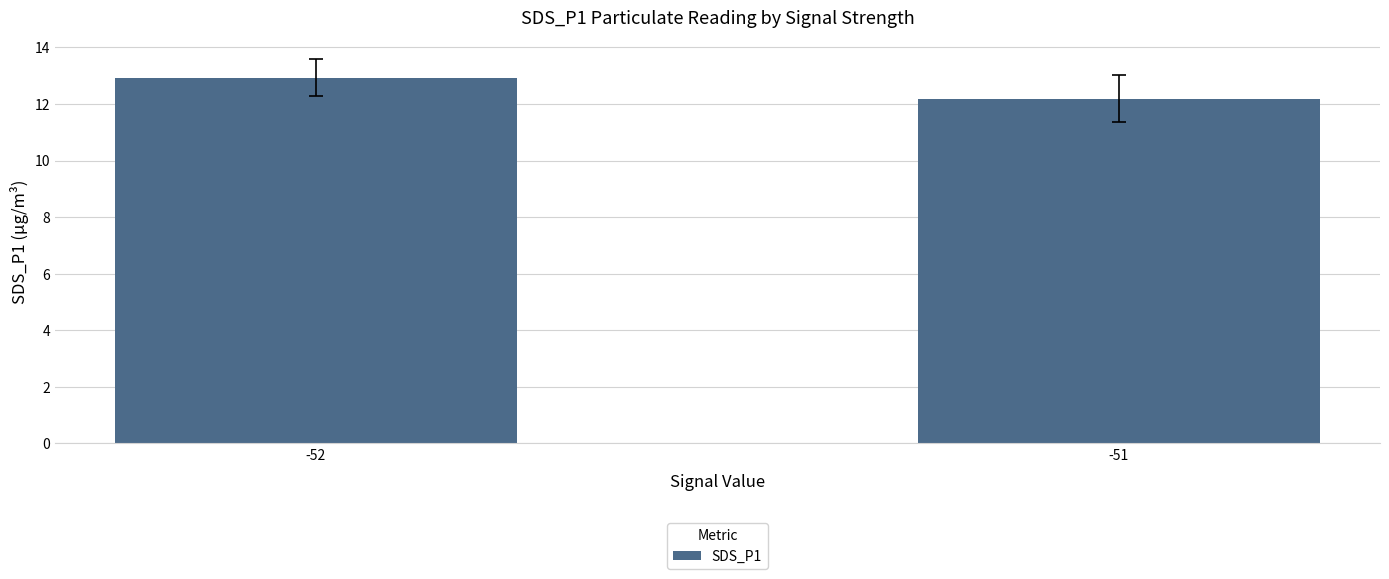

Are the bars horizontal?

No